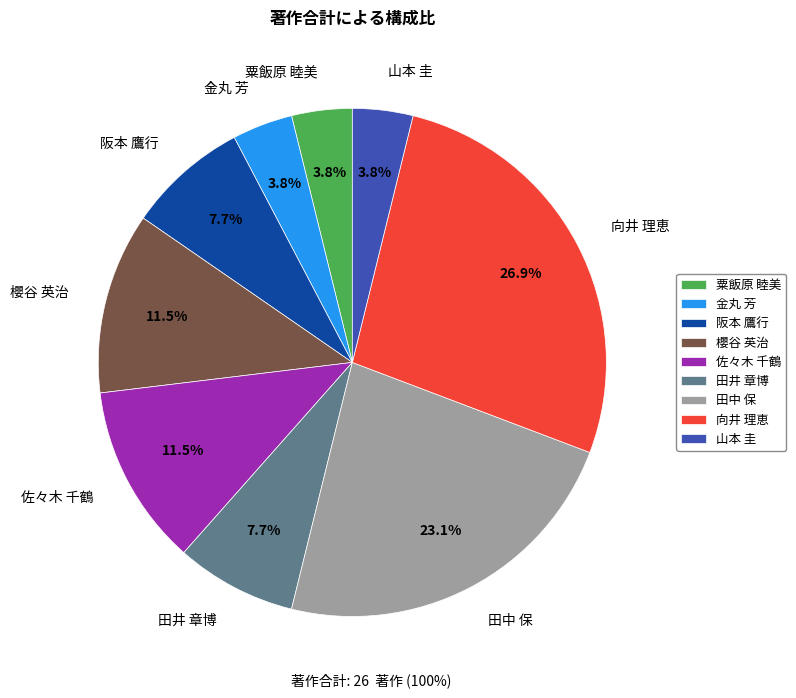

Which slice is the largest?

向井 理恵